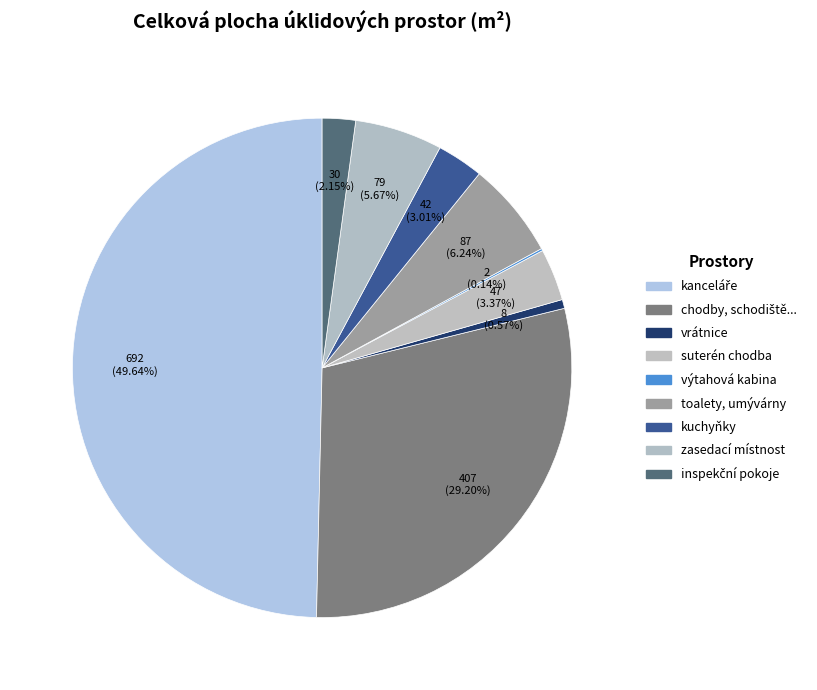

Rank the categories by value from lowest to highest.

výtahová kabina, vrátnice, inspekční pokoje, kuchyňky, suterén chodba, zasedací místnost, toalety, umývárny, chodby, schodiště, vstupní prostor, hala, kanceláře